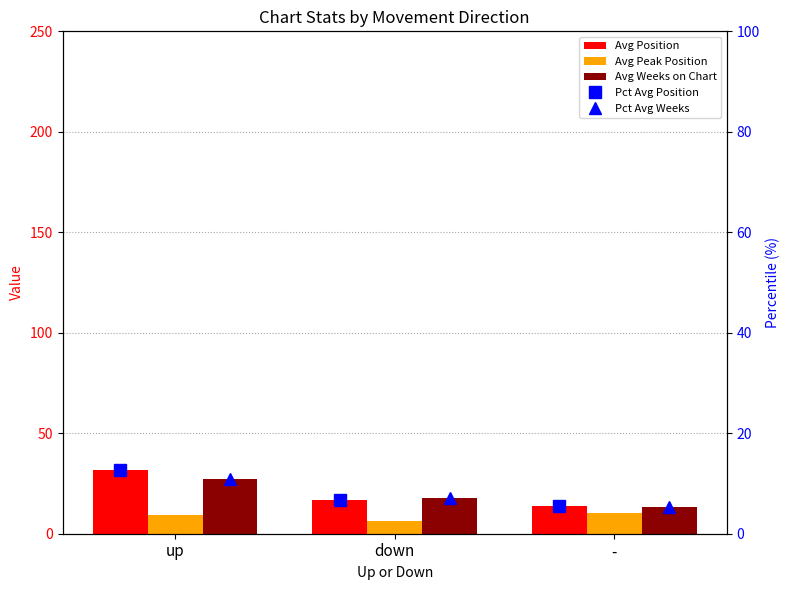

At which category does the chart reach its peak across all series?

up